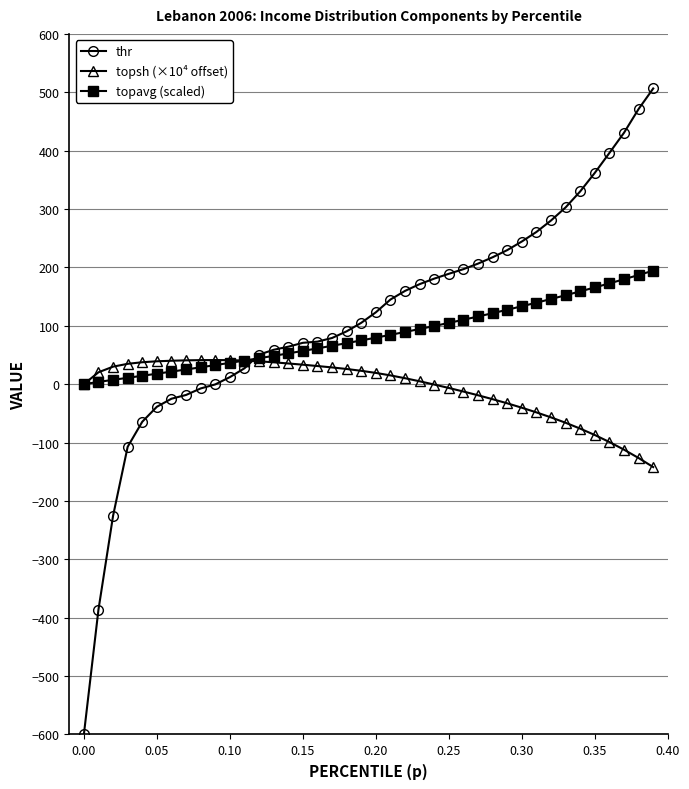

Which series has the widest spread of values?

thr